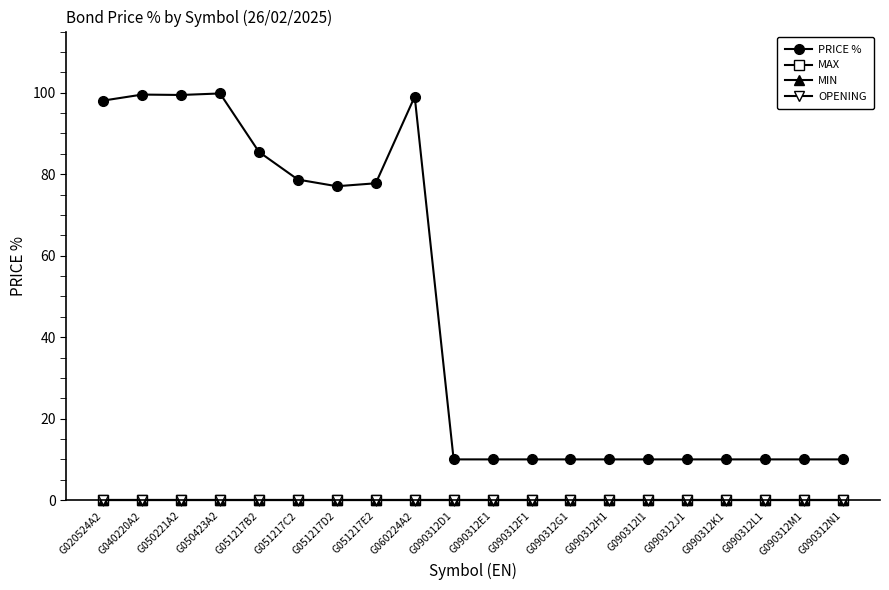

At how many categories does at least one series exceed 84?

6